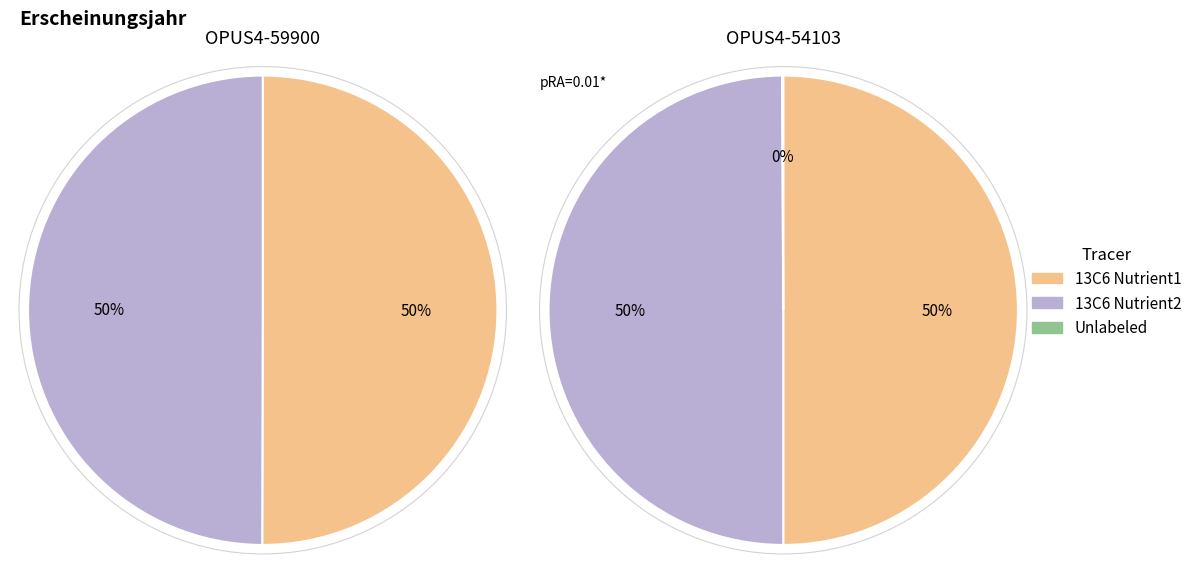

What is the smallest slice in the pie chart?

OPUS4-54103